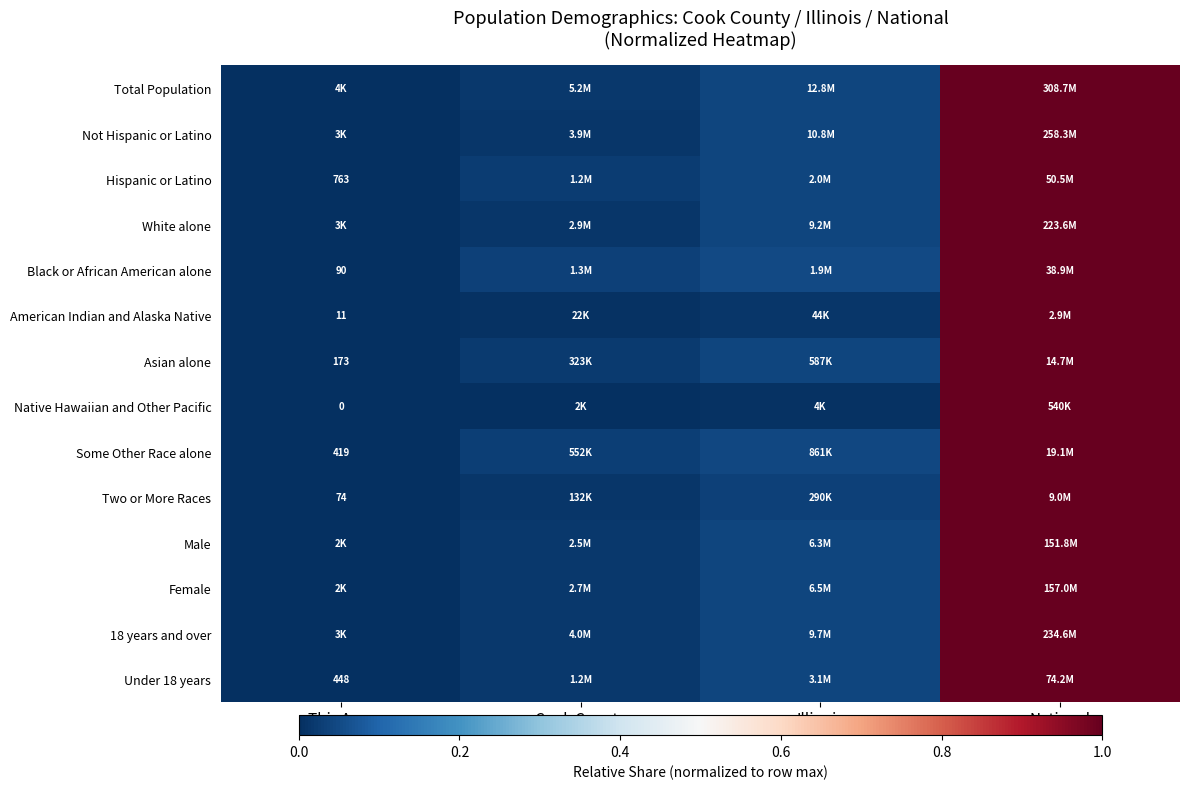

Which category has the lowest value across all series?

This Area